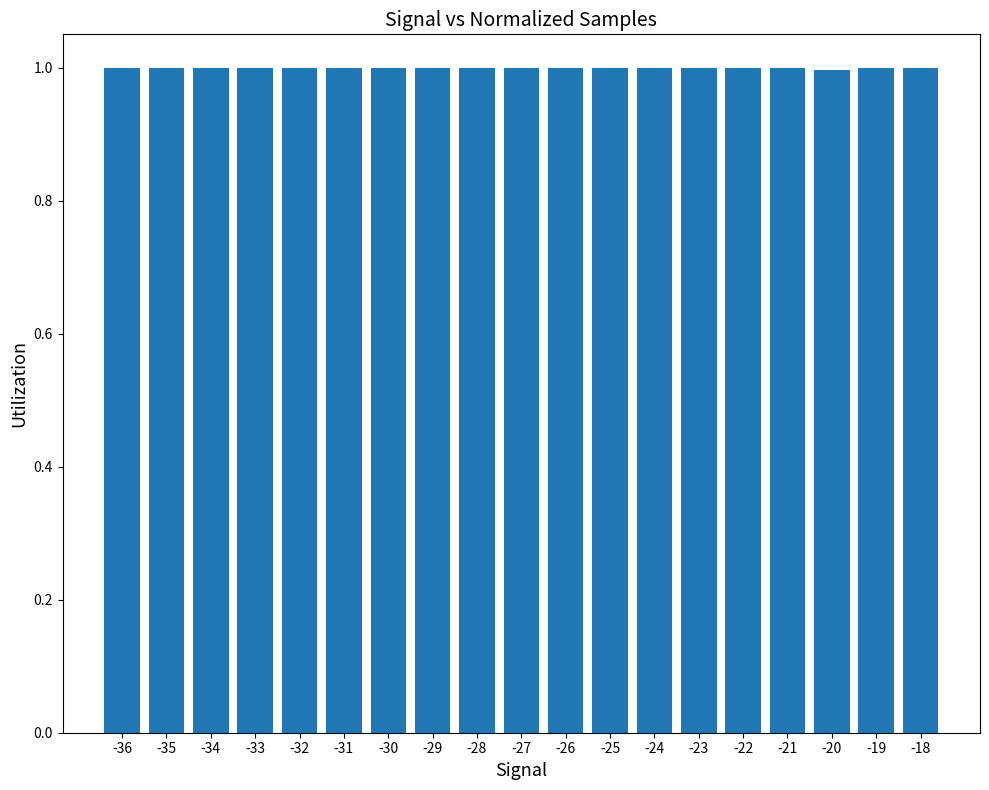

What is the value of the 1st bar from the left?

1.0